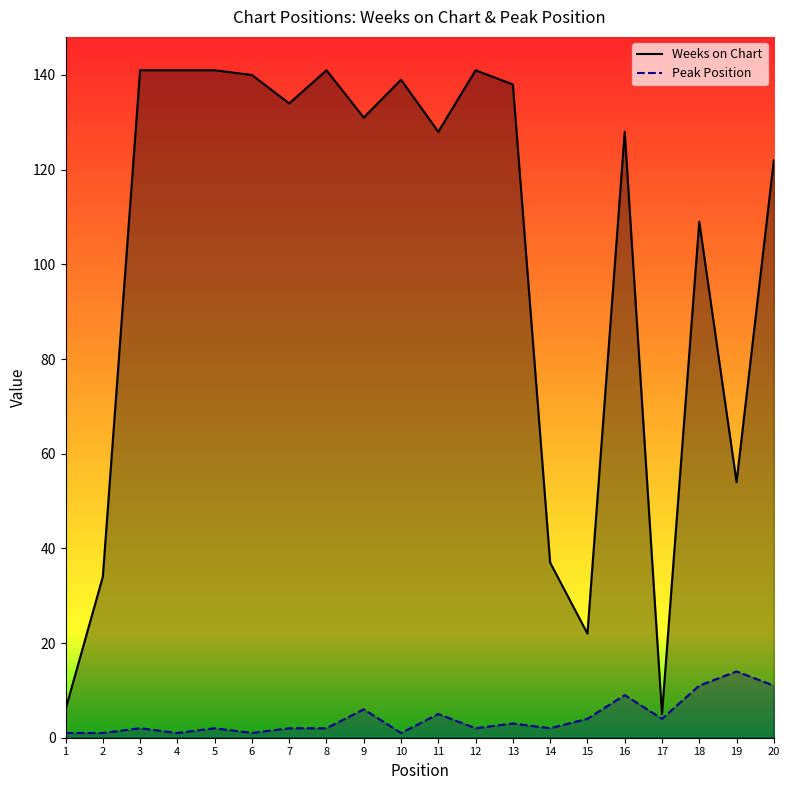

Between 11 and 19, which series saw the biggest shift?

Weeks on Chart